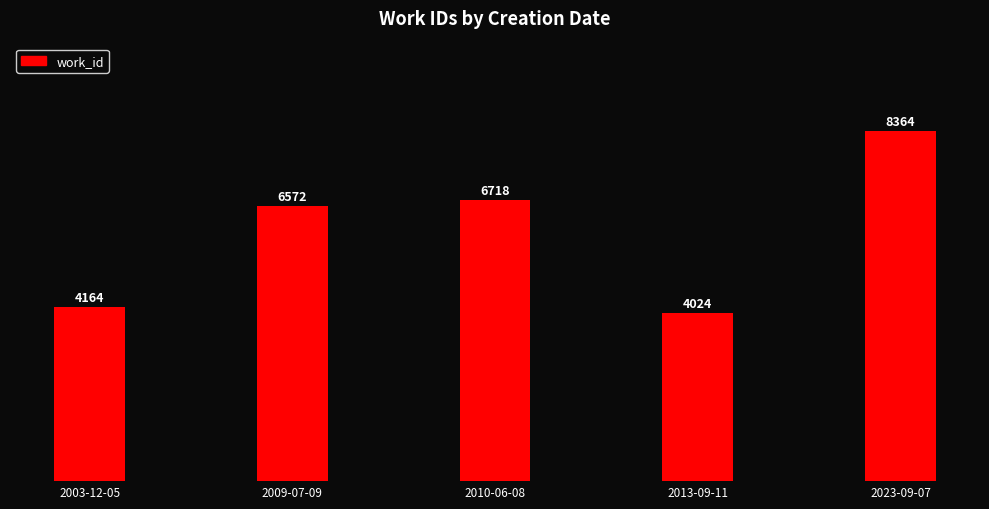

Approximately how many times larger is the value at 2023-09-07 compared to 2013-09-11?

2.1